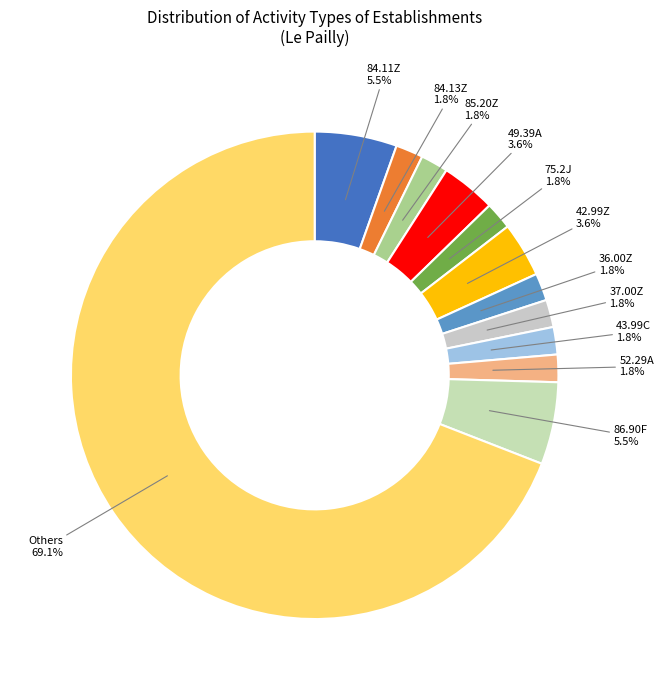

To the nearest percent, what is the difference between the largest and smallest slice percentages?

67%